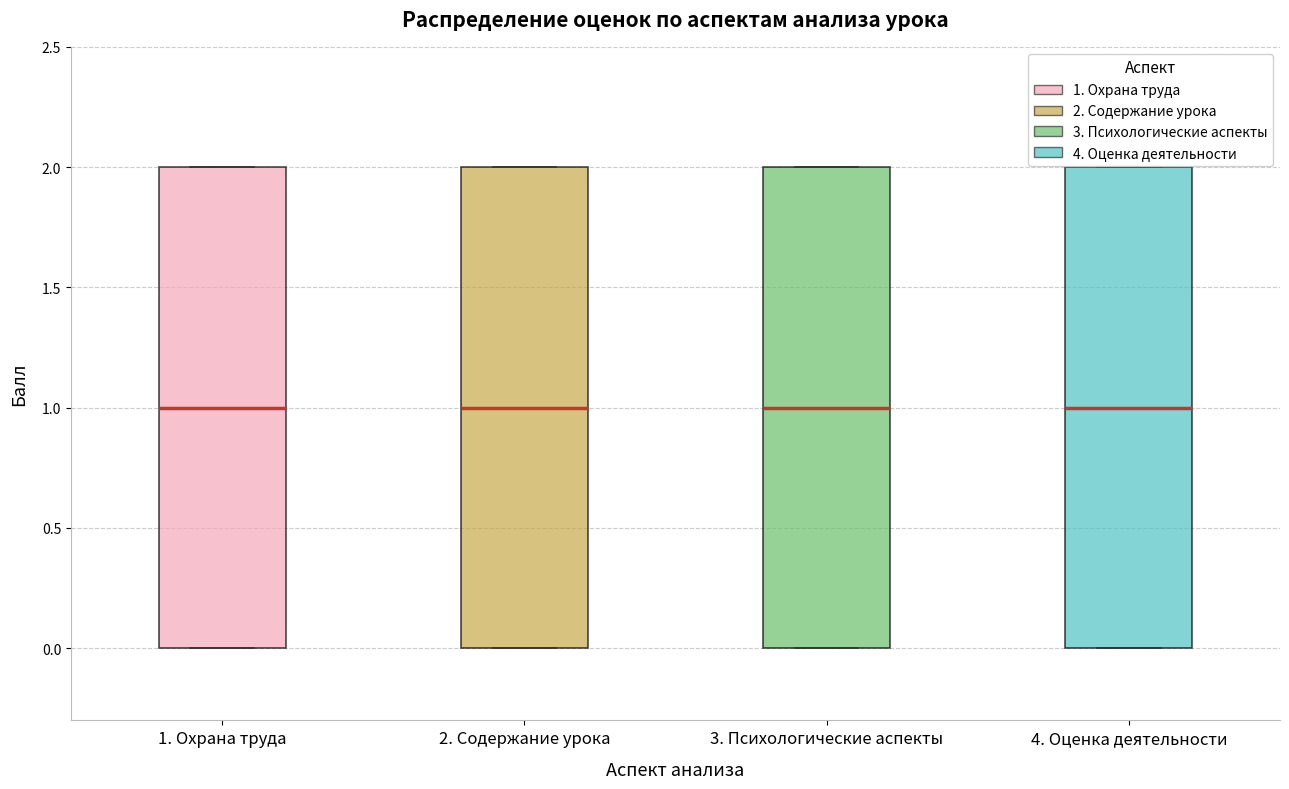

Reading left to right, read every box against the y-axis: the position of its median line, the range the box covers, and the ends of its whiskers. The values are not printed on the chart, so give them approximately, as read against the axis.

1. Охрана труда: median 1, box 0 to 2, whiskers 0 to 2
2. Содержание урока: median 1, box 0 to 2, whiskers 0 to 2
3. Психологические аспекты: median 1, box 0 to 2, whiskers 0 to 2
4. Оценка деятельности: median 1, box 0 to 2, whiskers 0 to 2